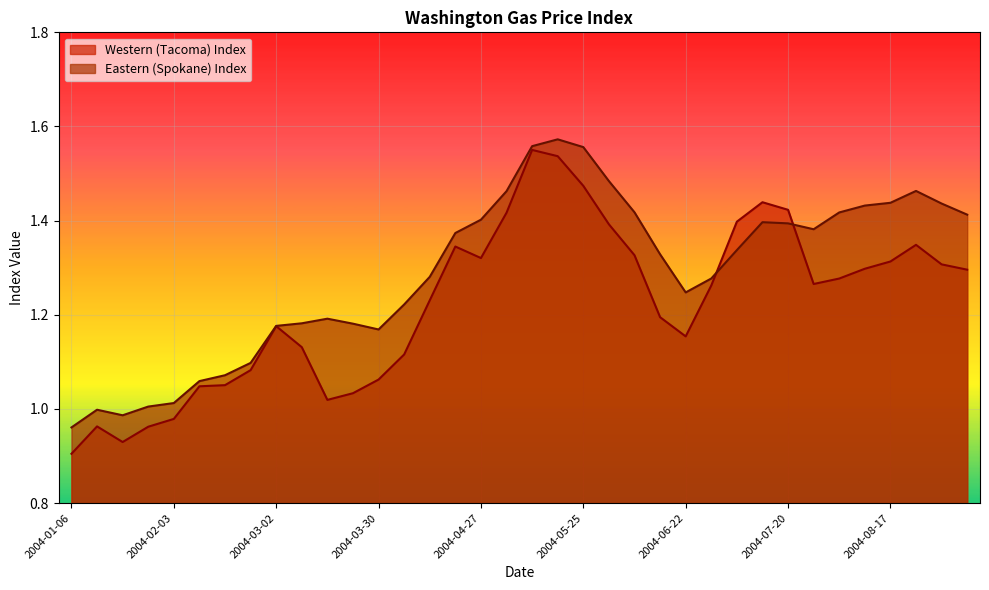

What position from the right is 2004-01-27?

33